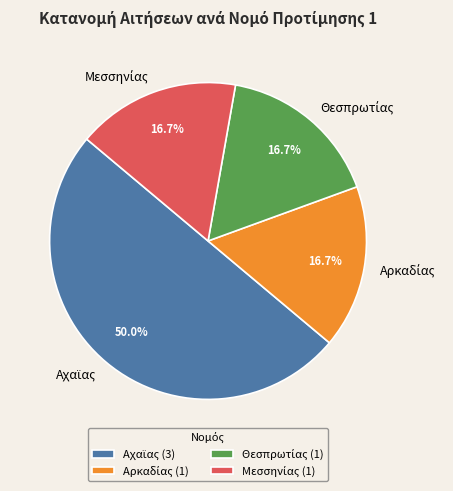

What is the change in value from Αχαϊας to Θεσπρωτίας?

-2